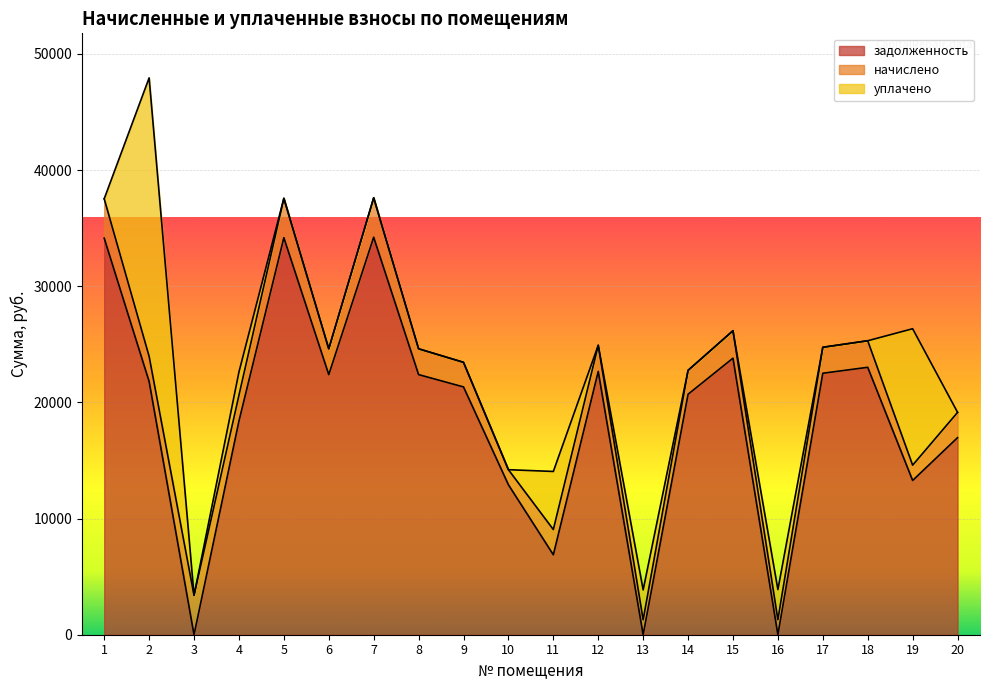

What is the average value of the задолженность series?

18580.9